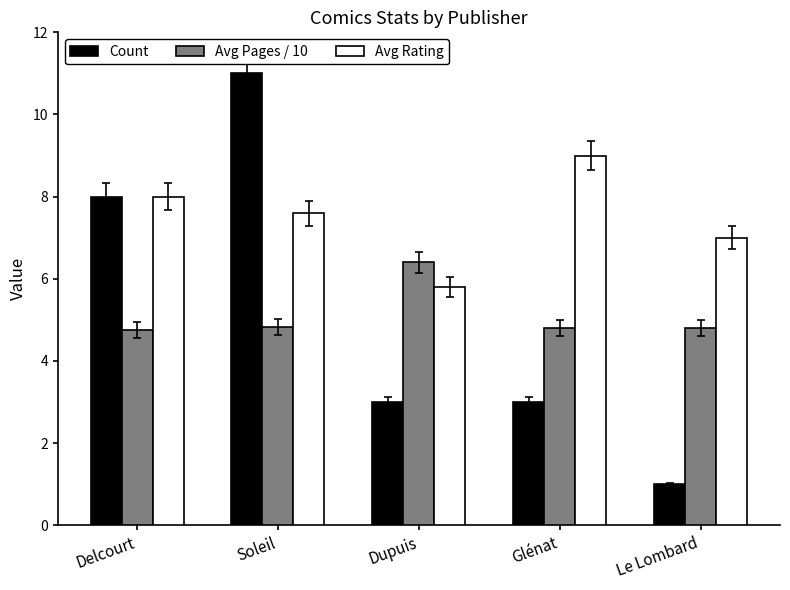

Which series changed the most between Delcourt and Le Lombard?

Count